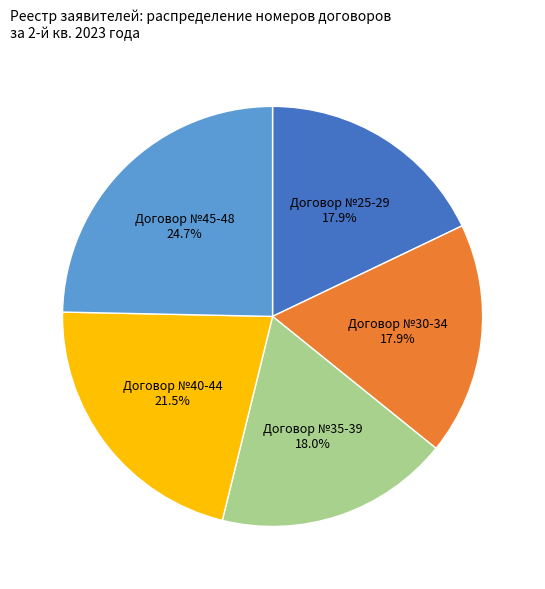

Does any single category account for the majority?

No